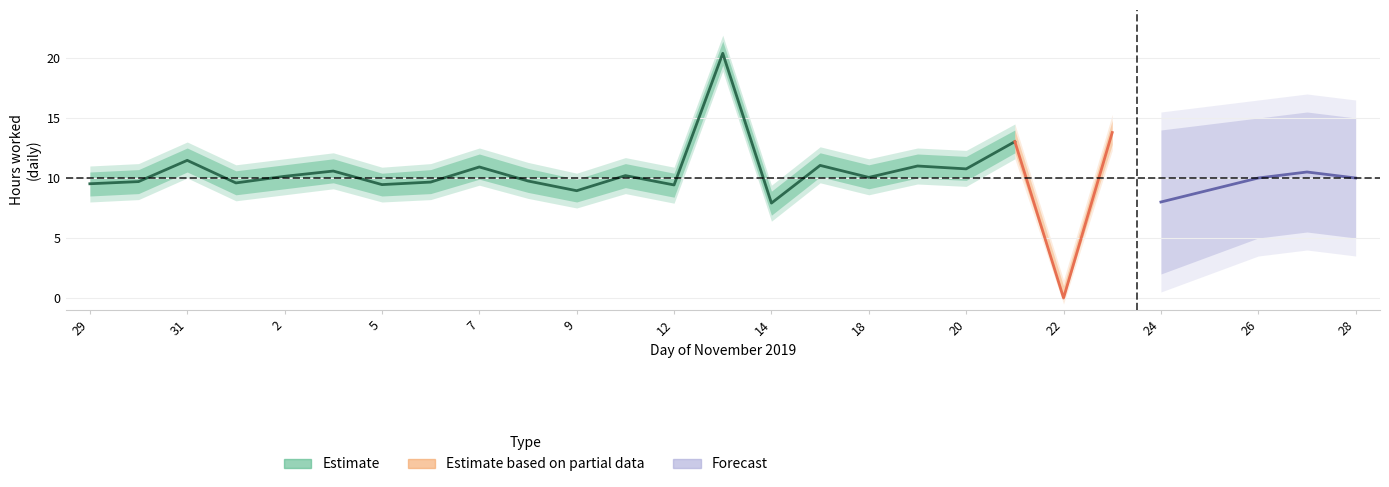

At which label does hours_worked reach its minimum?

22